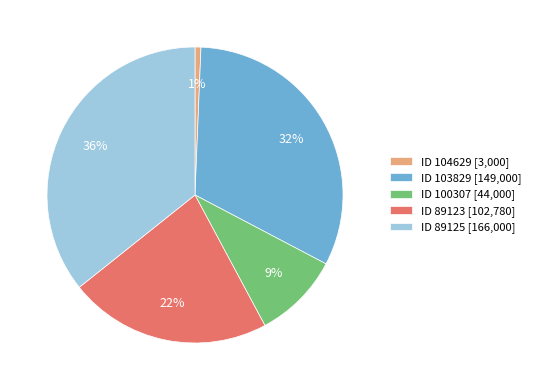

Does ID 104629 [3,000] represent more than half of the total?

No